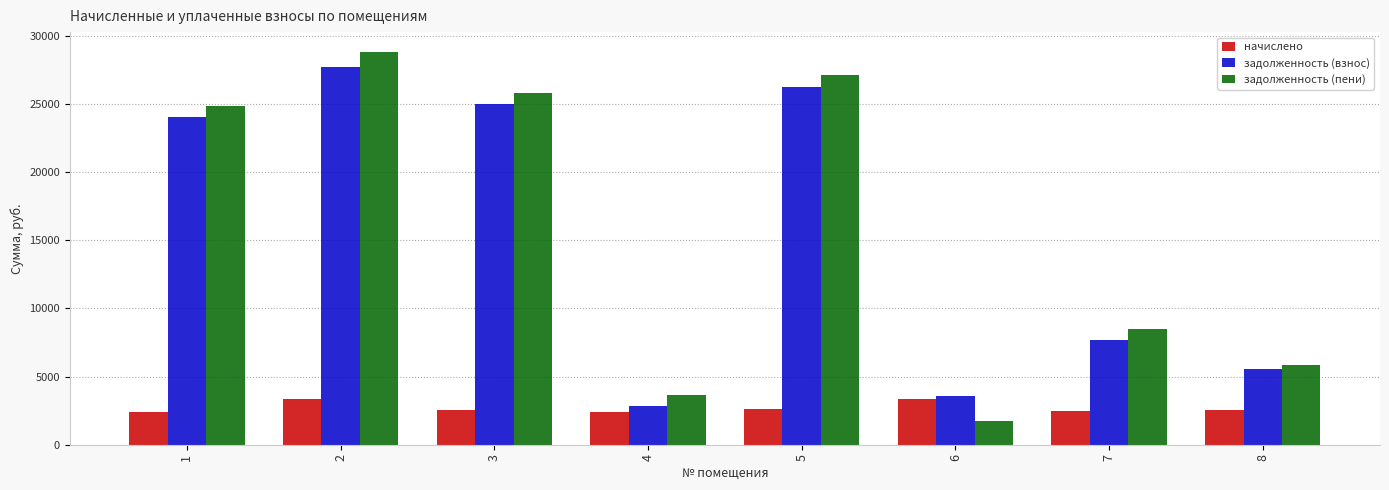

At which label does начислено first exceed 2534?

2